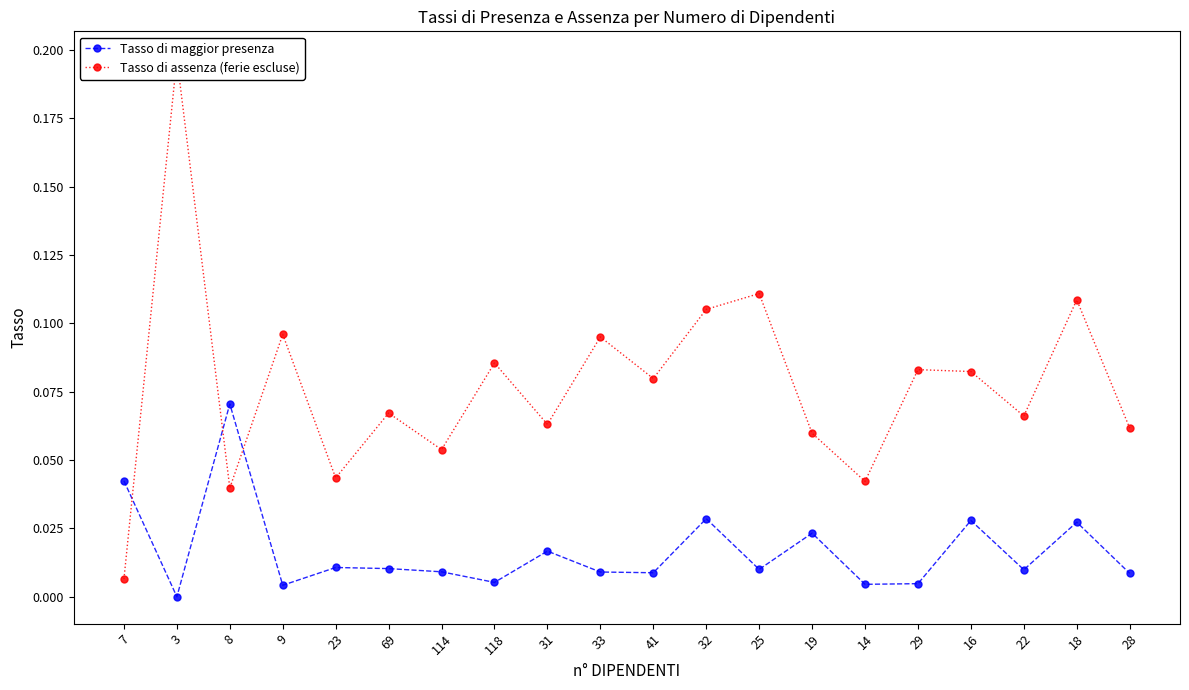

Rank the series by their average value, from lowest to highest.

Tasso di maggior presenza, Tasso di assenza (ferie escluse)